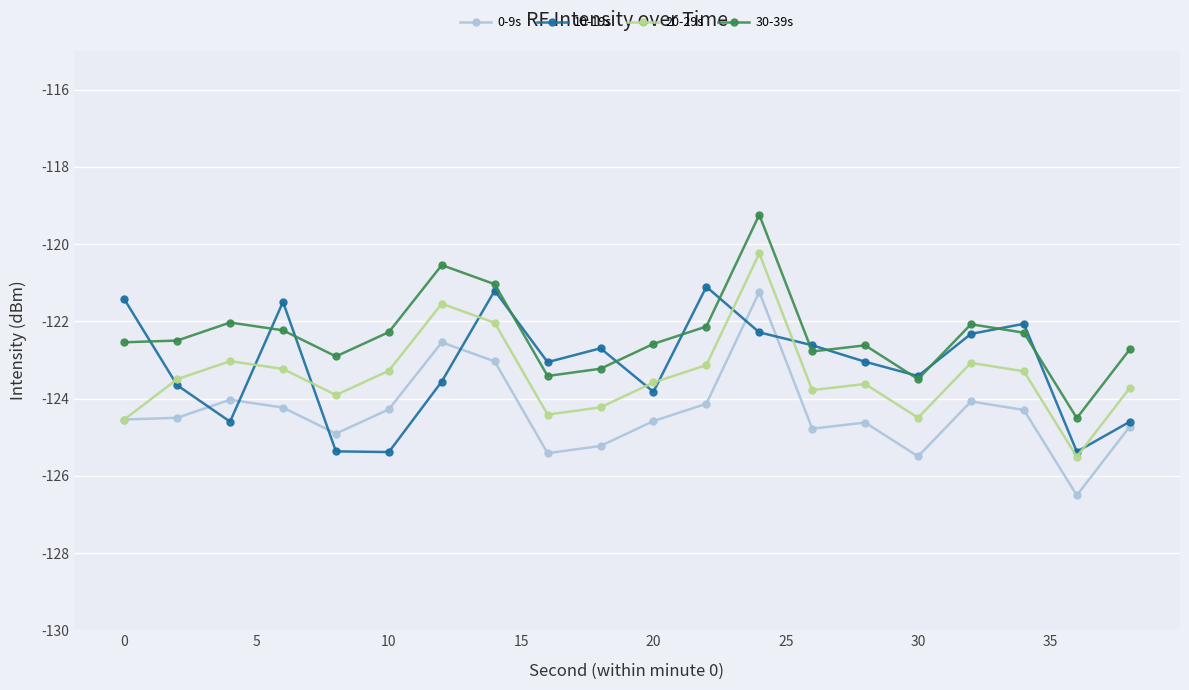

What is the value of the 20-29s point at the 2nd from the left?

-123.5